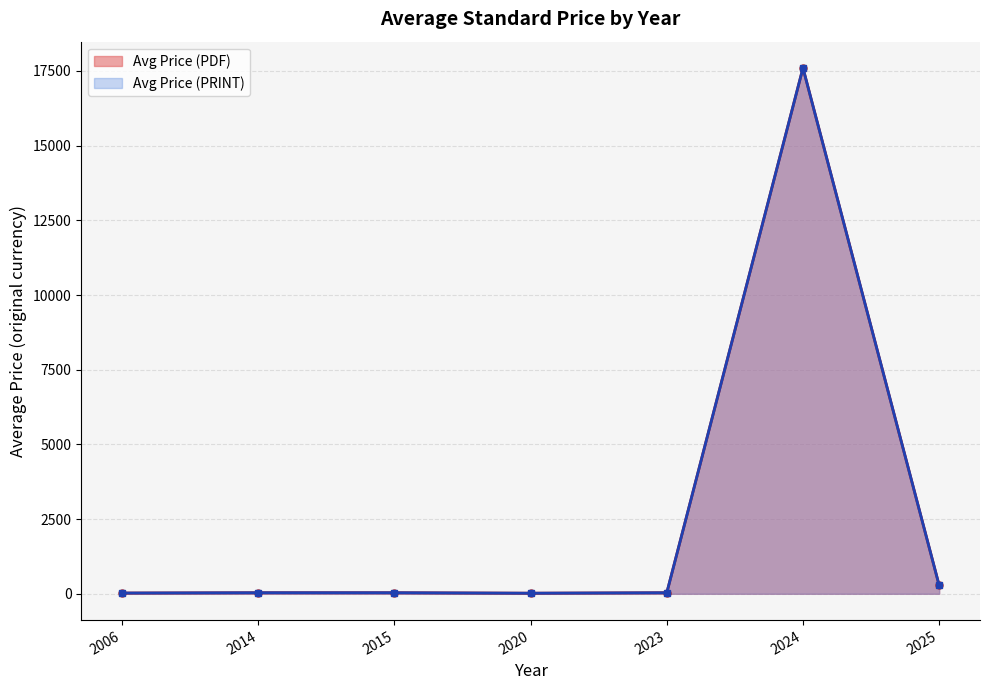

In Avg Price (PDF), how many points are higher than both neighbors (excluding endpoints)?

1